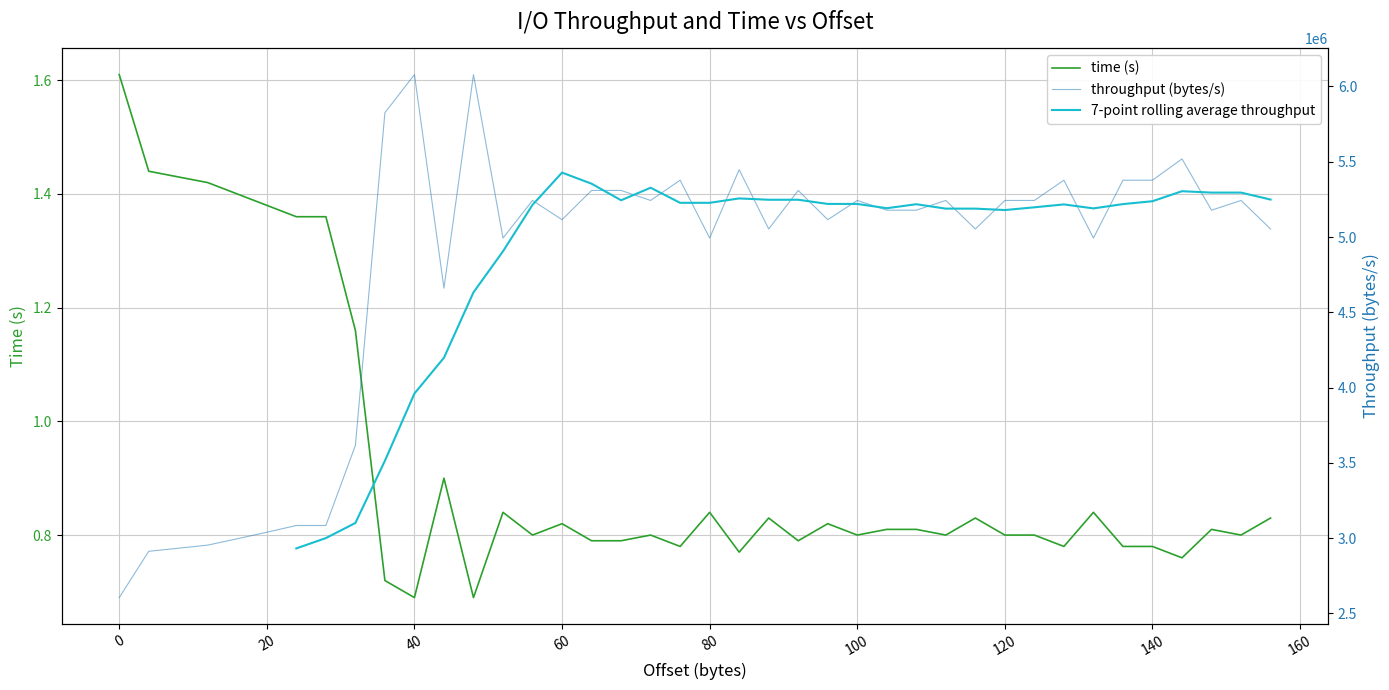

True or false: time (s) has a value of 0.8 at 120.

True